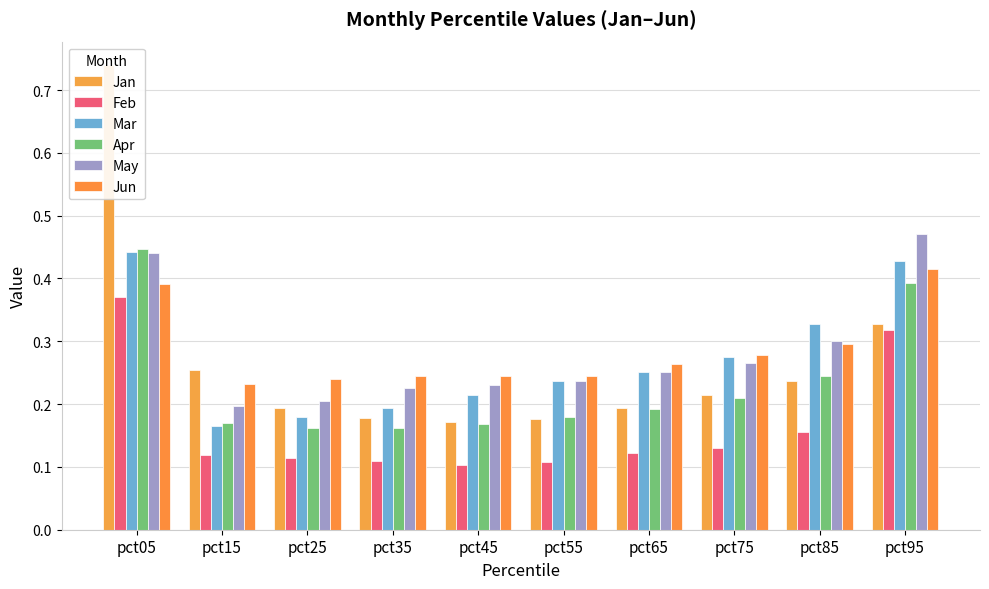

Reading left to right, list all the values displayed in this chart.

Jan: 0.7	0.3	0.2	0.2	0.2	0.2	0.2	0.2	0.2	0.3
Feb: 0.4	0.1	0.1	0.1	0.1	0.1	0.1	0.1	0.2	0.3
Mar: 0.4	0.2	0.2	0.2	0.2	0.2	0.3	0.3	0.3	0.4
Apr: 0.4	0.2	0.2	0.2	0.2	0.2	0.2	0.2	0.2	0.4
May: 0.4	0.2	0.2	0.2	0.2	0.2	0.3	0.3	0.3	0.5
Jun: 0.4	0.2	0.2	0.2	0.2	0.2	0.3	0.3	0.3	0.4